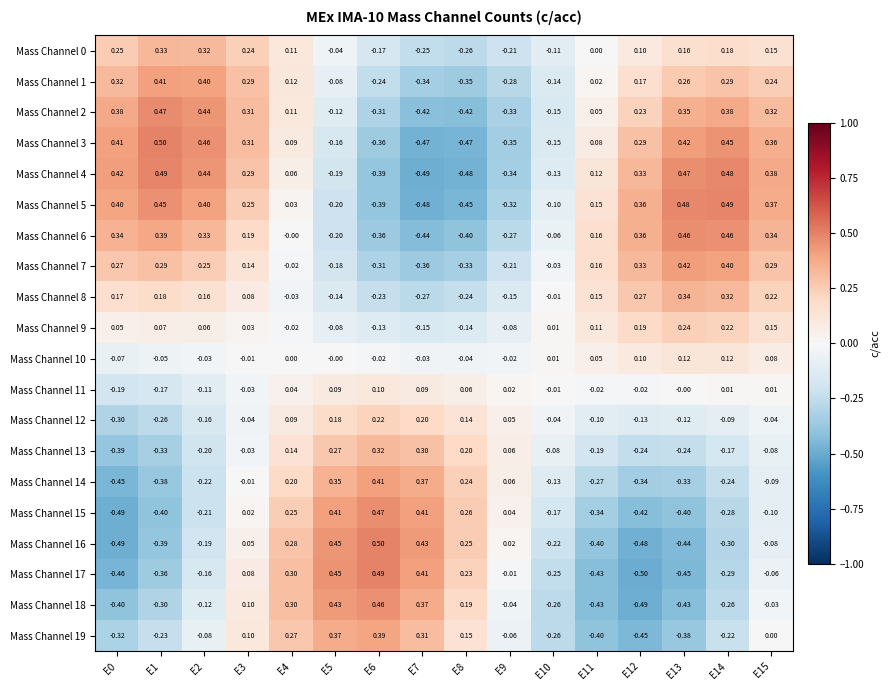

How many categories are shown in the chart?

16